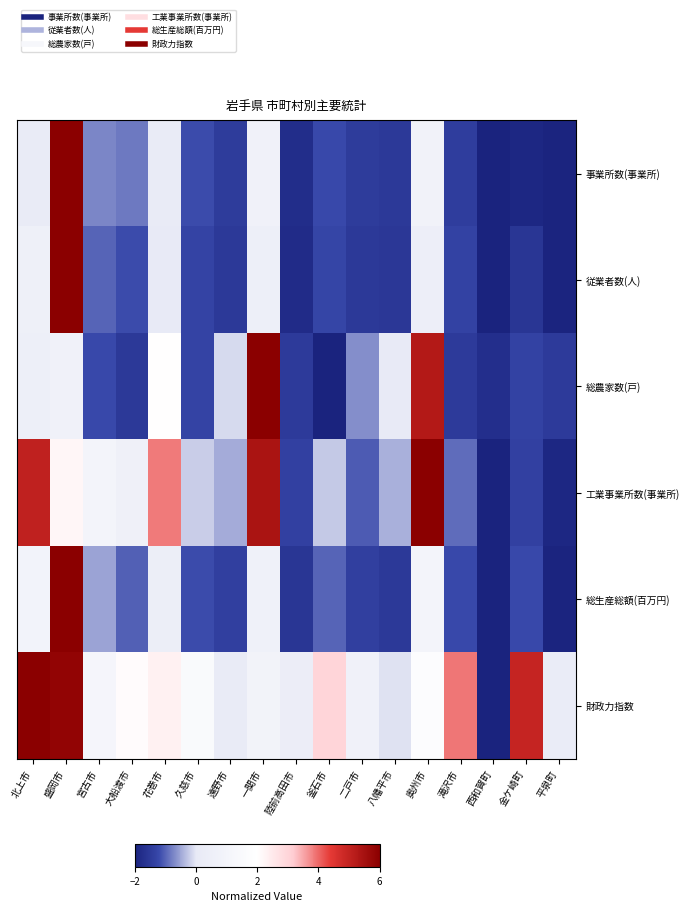

List the series in order of their peak value, lowest first.

事業所数(事業所), 従業者数(人), 総農家数(戸), 工業事業所数(事業所), 総生産総額(百万円), 財政力指数